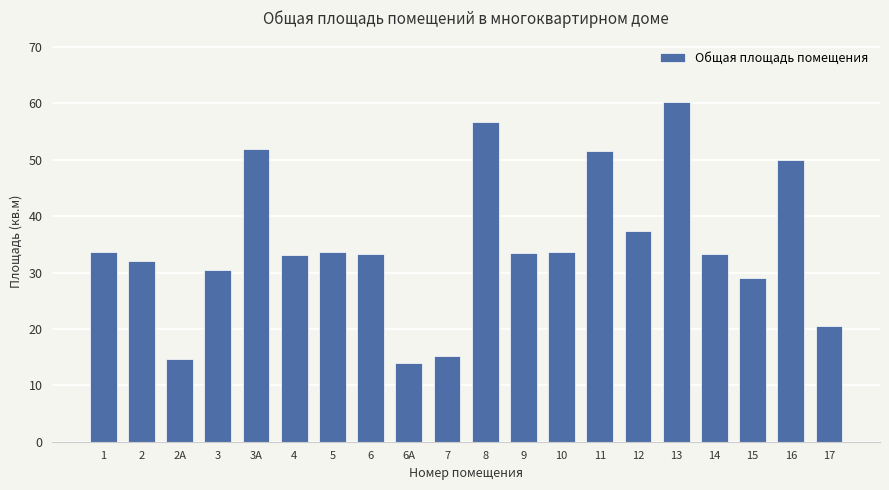

The chart shows a value of 33.3 at 14. True or false?

True